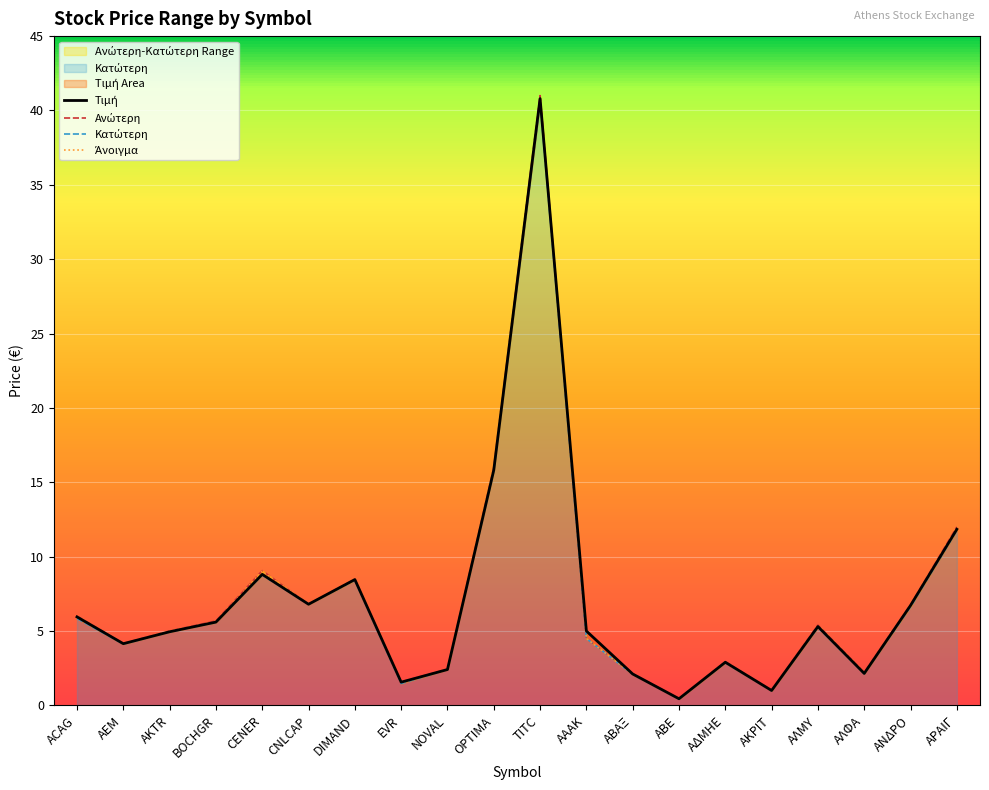

Which category has the lowest value in the Ανώτερη series?

ΑΒΕ